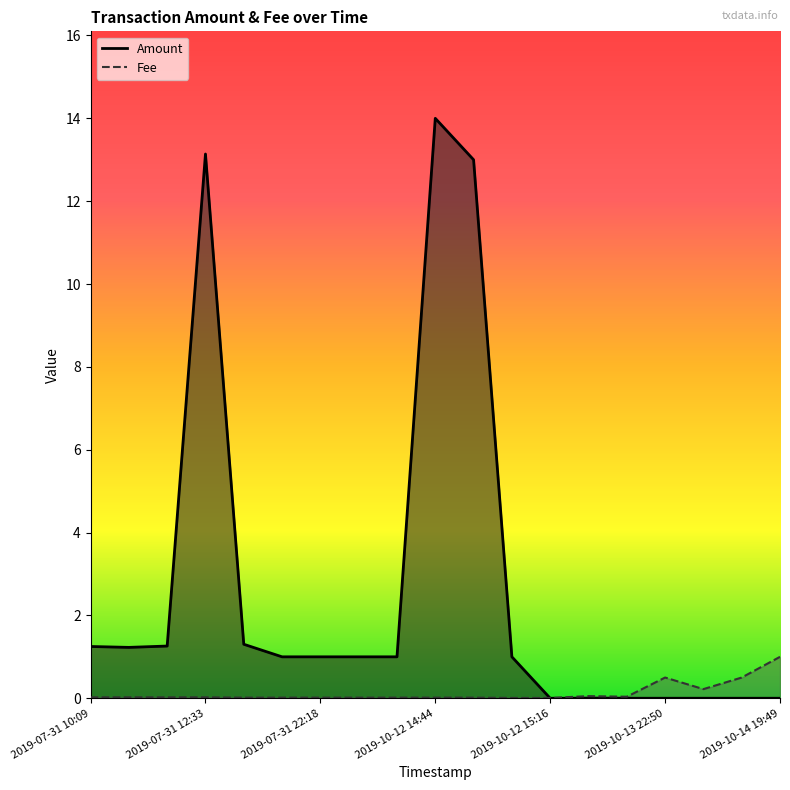

Which series has the largest total across all categories?

Amount